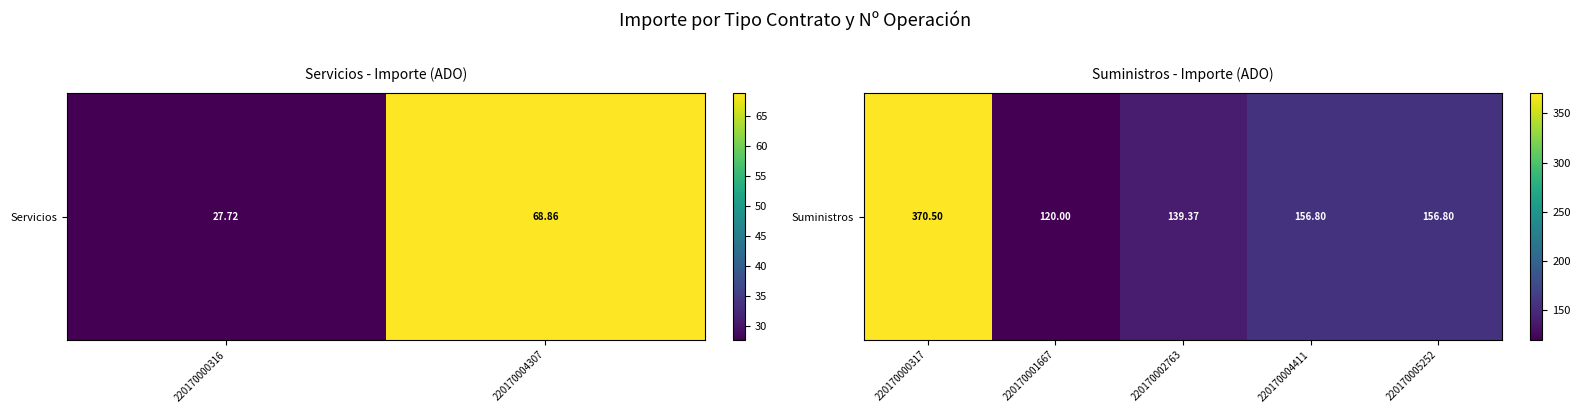

What is the maximum value shown in the chart?

370.5